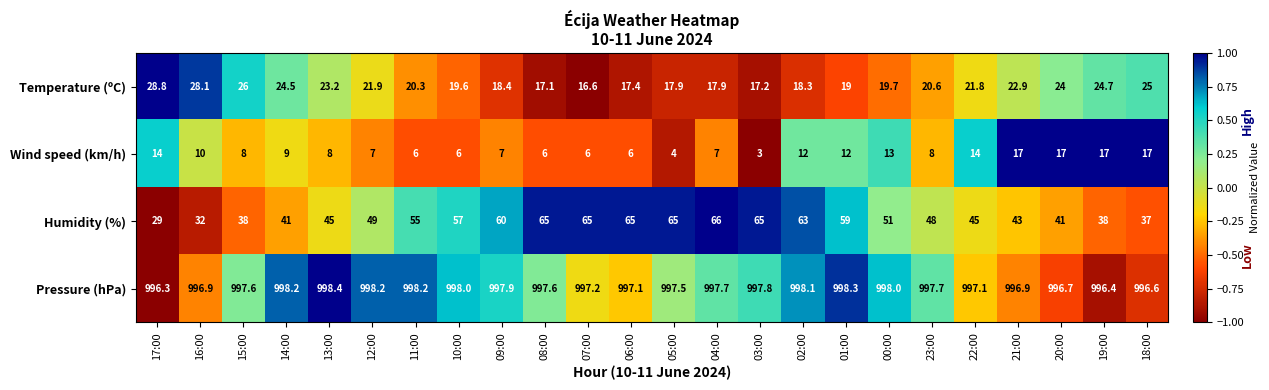

What is the sum of all Pressure (hPa) values?

23940.4